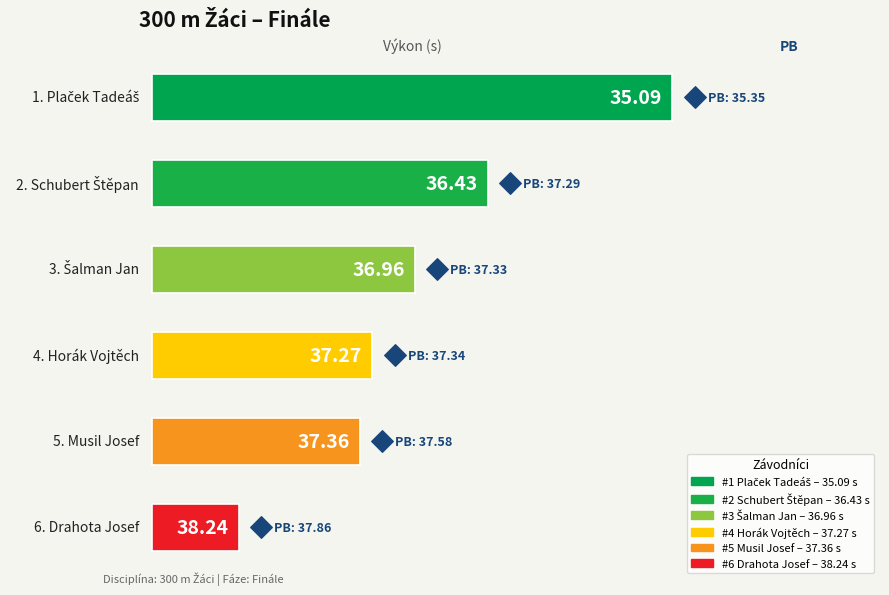

Which series reaches the maximum Y coordinate?

Výkon (bar width)